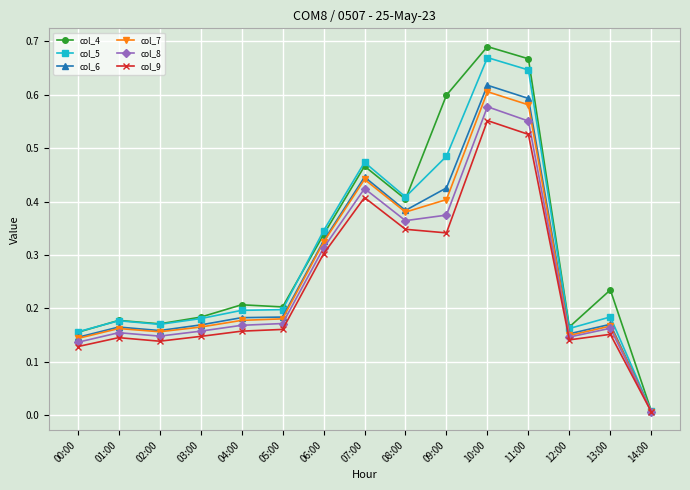

What is the total value across all series at 07:00?

2.7